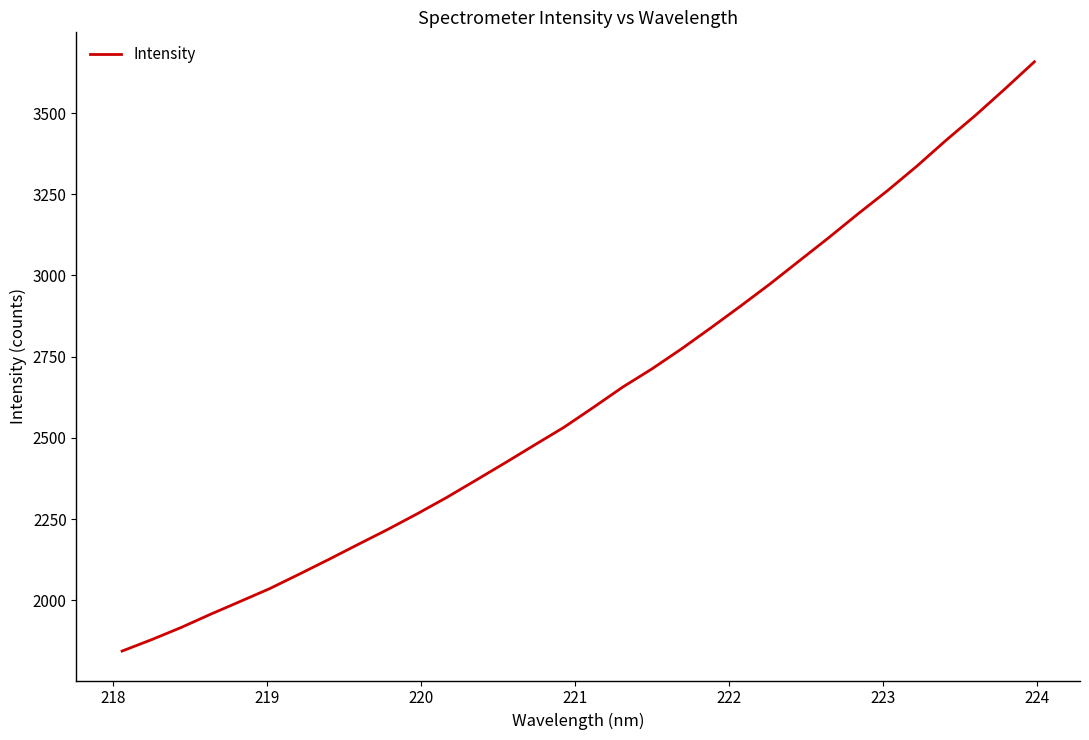

What is the minimum value shown in the chart?

1843.7